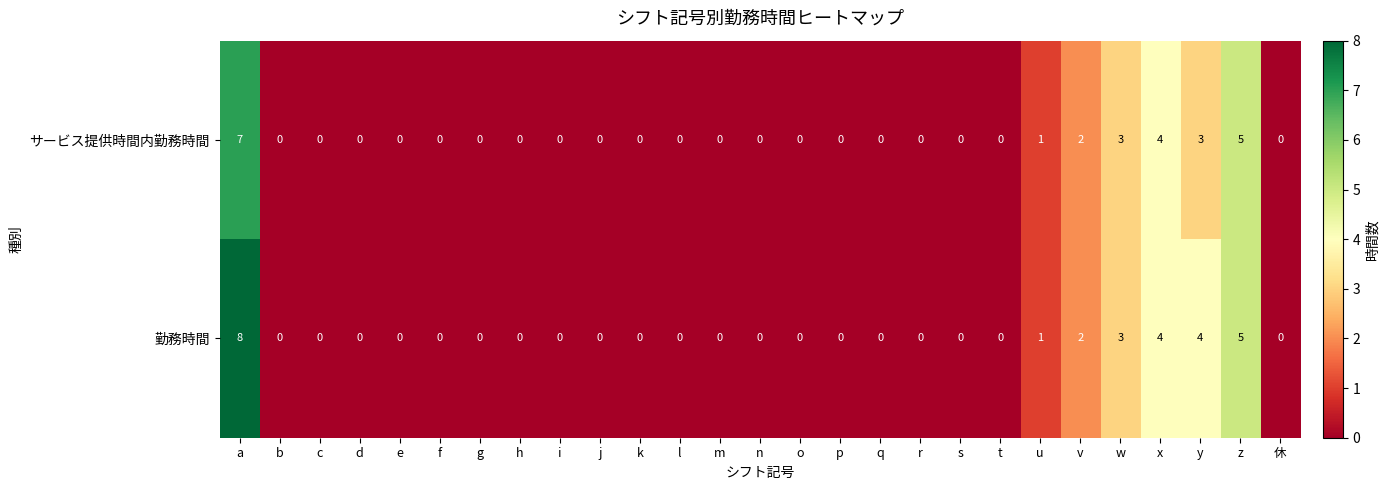

Is the value of サービス提供時間内勤務時間 at t greater than the value of 勤務時間 at z?

No